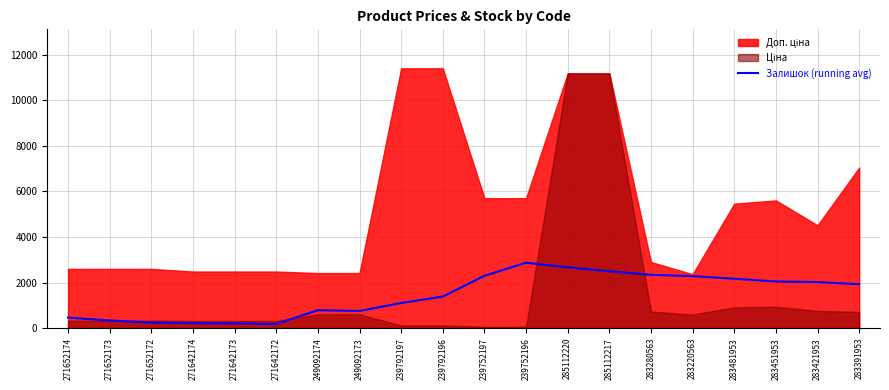

What is the smallest value displayed?

175.5